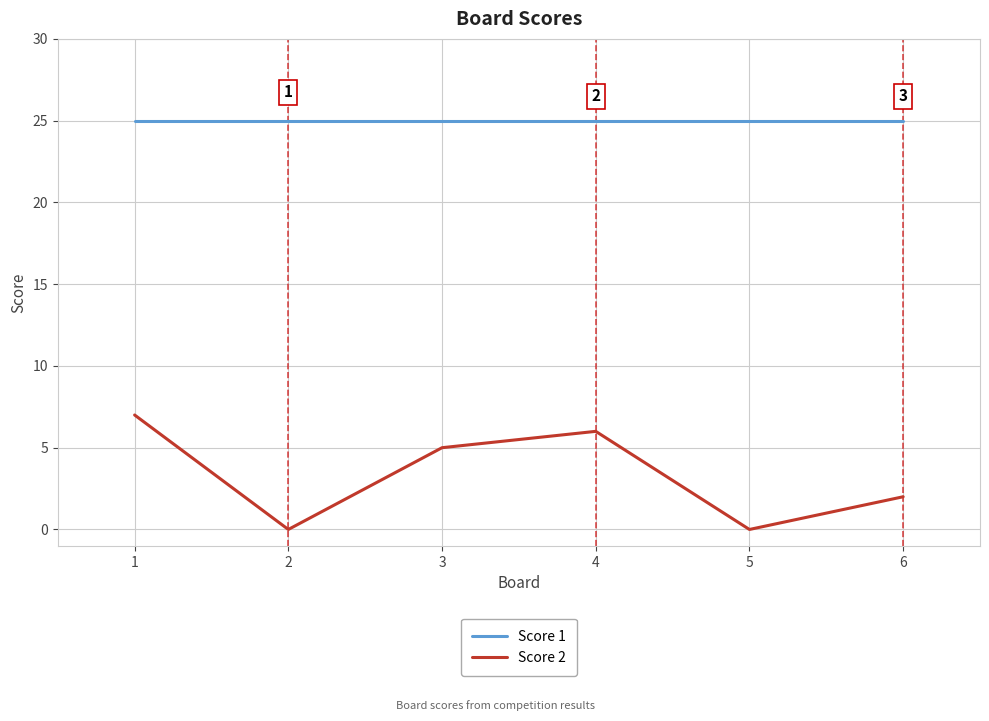

What are all the series names shown in the legend?

Score 1, Score 2